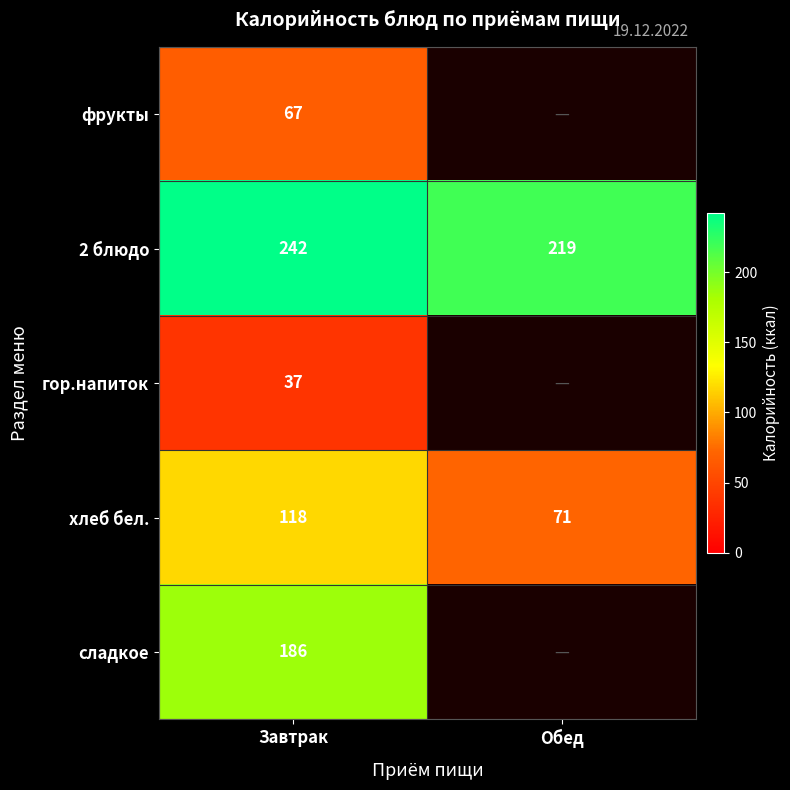

At Завтрак, list the series in order from largest to smallest.

2 блюдо, сладкое, хлеб бел., фрукты, гор.напиток